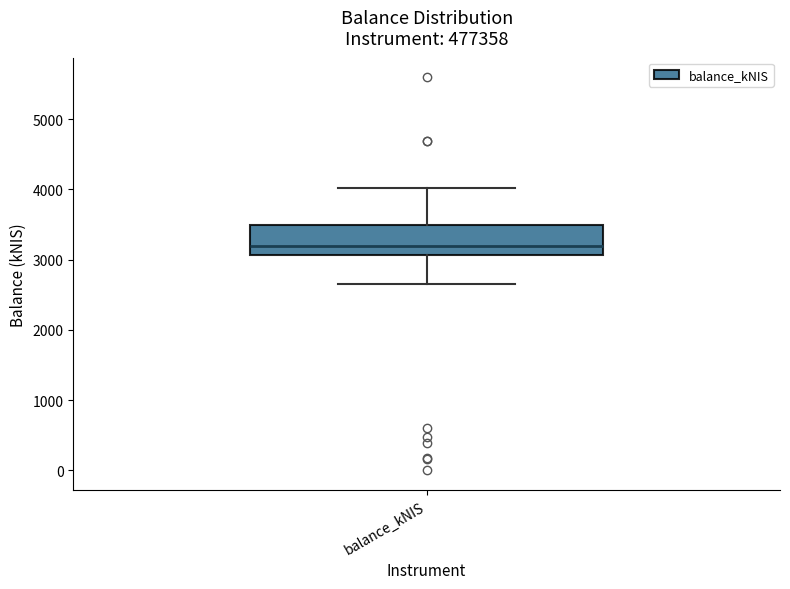

Transcribe this box plot: give where the median line is, the range the box spans, and where the two whiskers end, as read against the y-axis. The values are not printed on the chart, so give them approximately, as read against the axis.

median 3200, box 3100 to 3500, whiskers 2700 to 4000